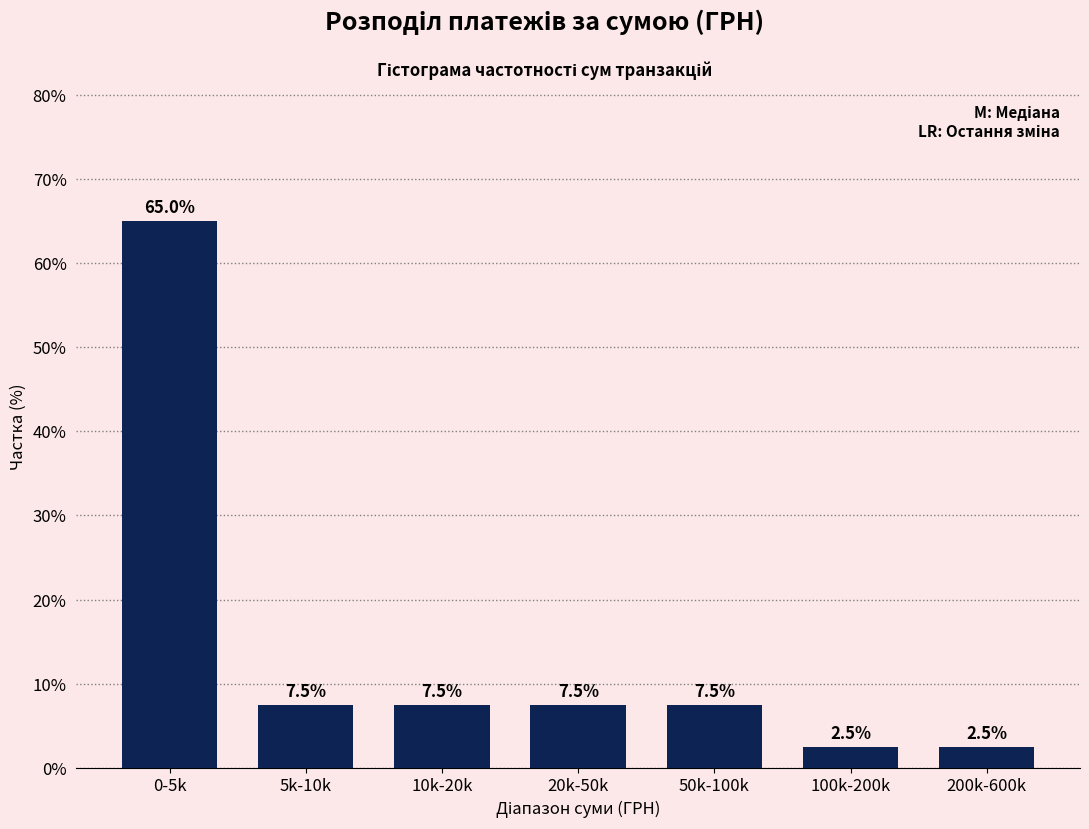

Reading left to right, transcribe all the data shown in this chart.

65.0	7.5	7.5	7.5	7.5	2.5	2.5